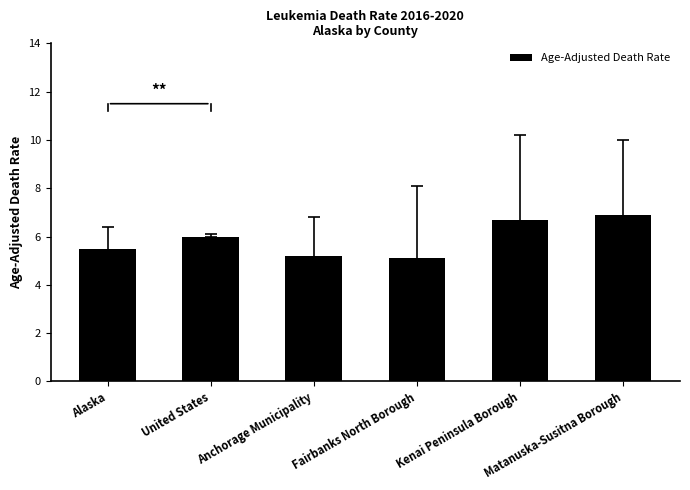

What is the label of the 3rd bar from the left?

Anchorage Municipality